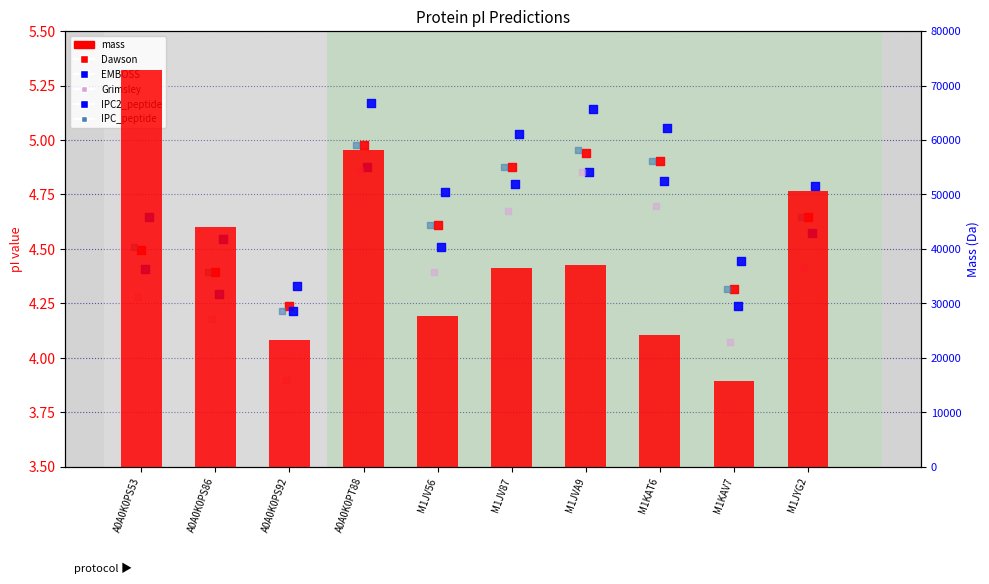

Which series reaches the maximum Y coordinate?

mass